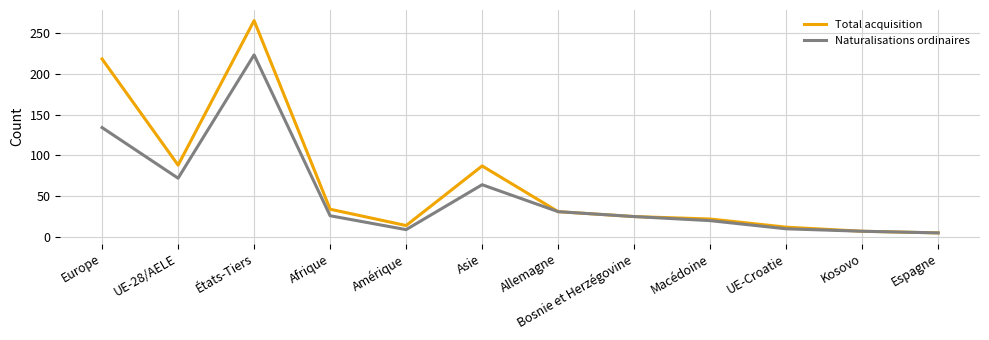

The value of Naturalisations ordinaires at Afrique is 26. True or false?

True